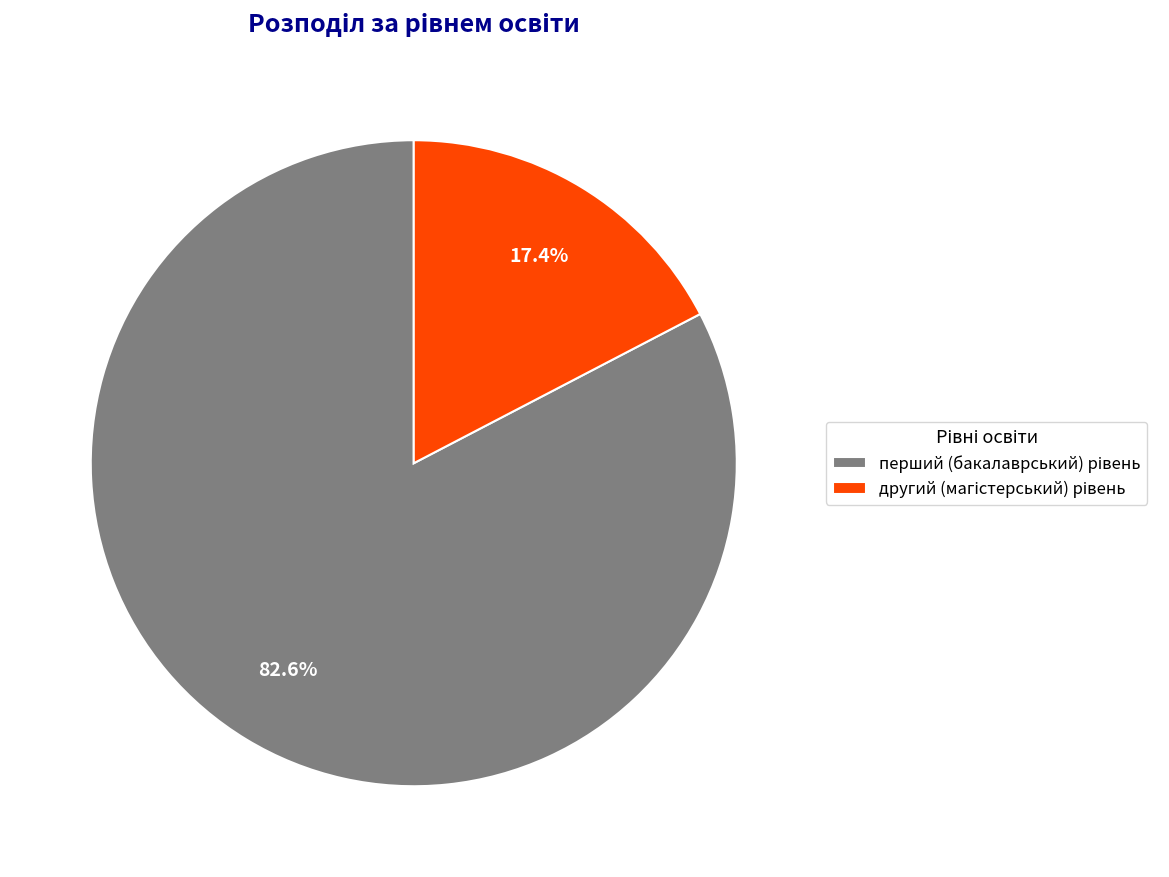

Is there a majority slice in this chart?

Yes